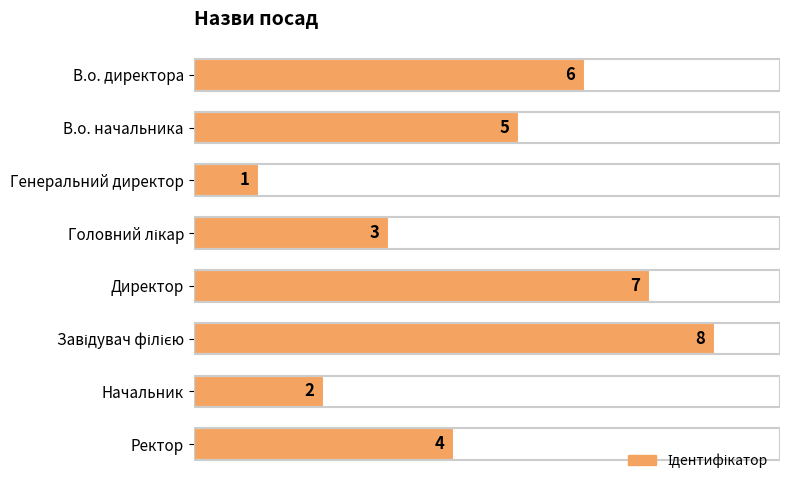

Which label corresponds to the smallest value in the chart?

Генеральний директор